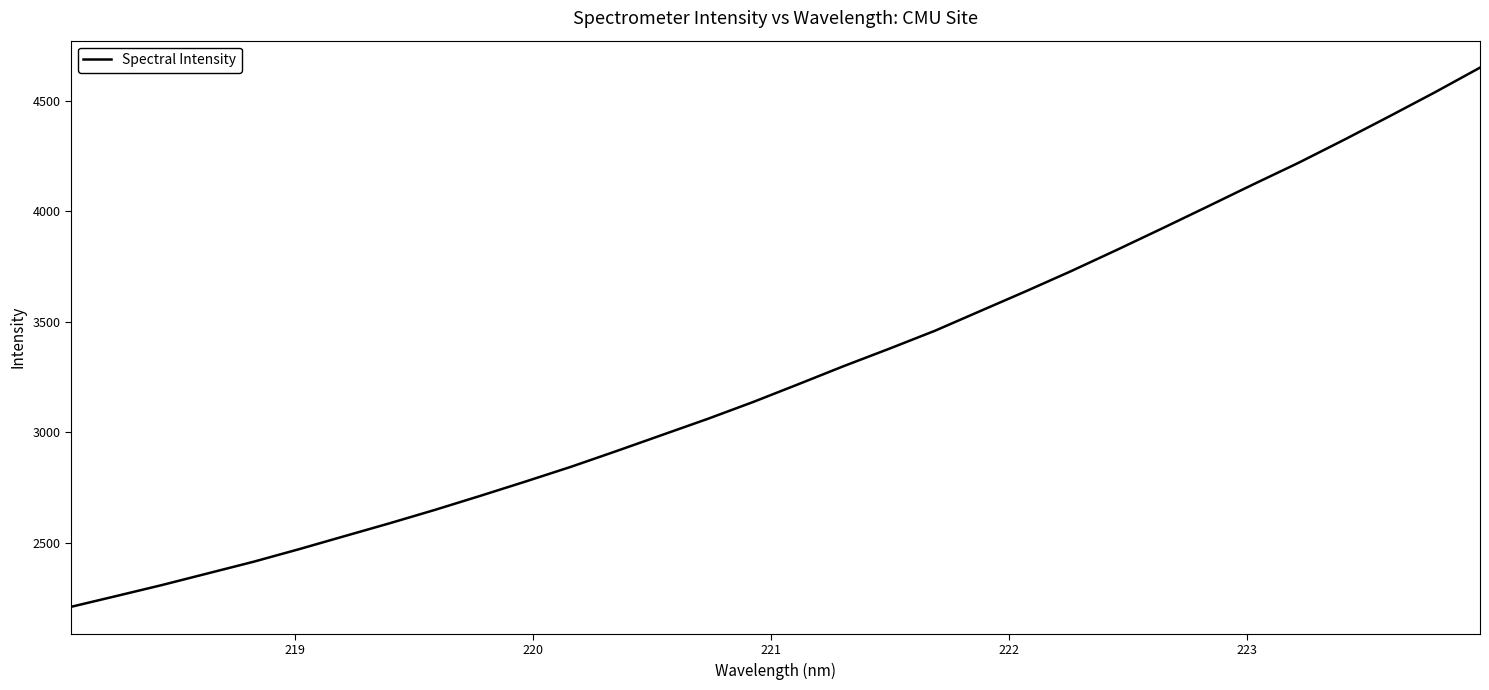

What is the difference between the maximum and minimum values?

2438.6